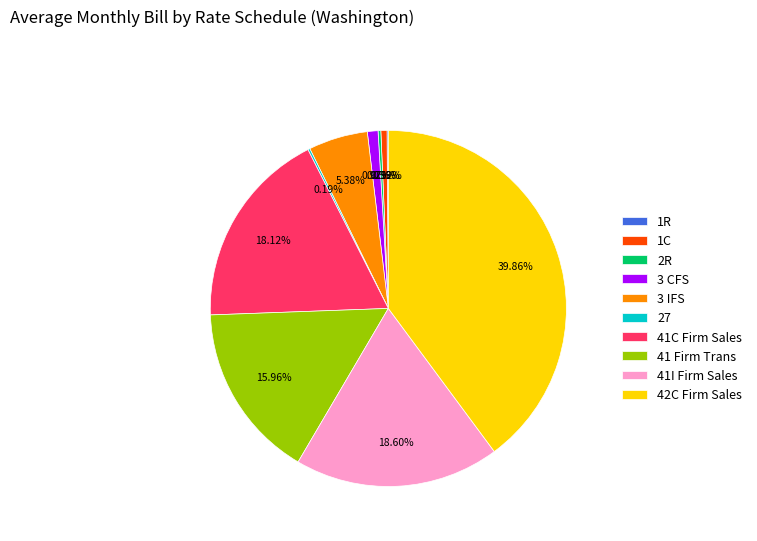

What is the largest slice in the pie chart?

42C Firm Sales